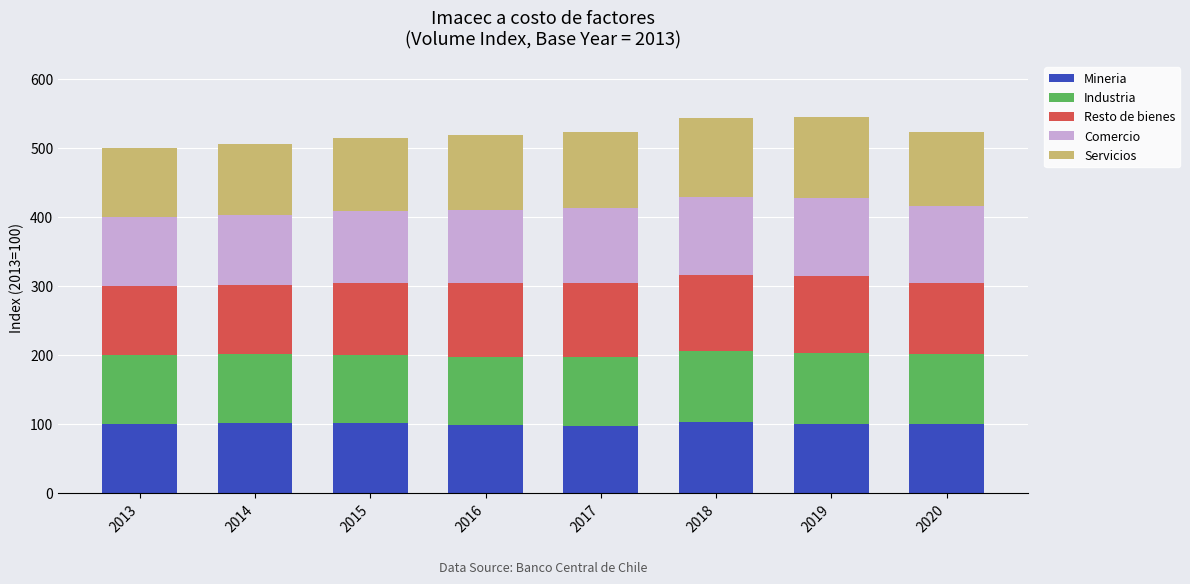

What is the highest value of the Mineria series?

102.9